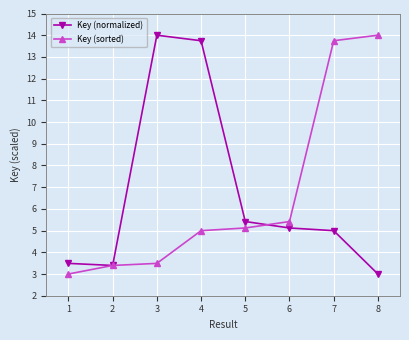

Rank the series at 4 from lowest to highest value.

Key (sorted), Key (normalized)